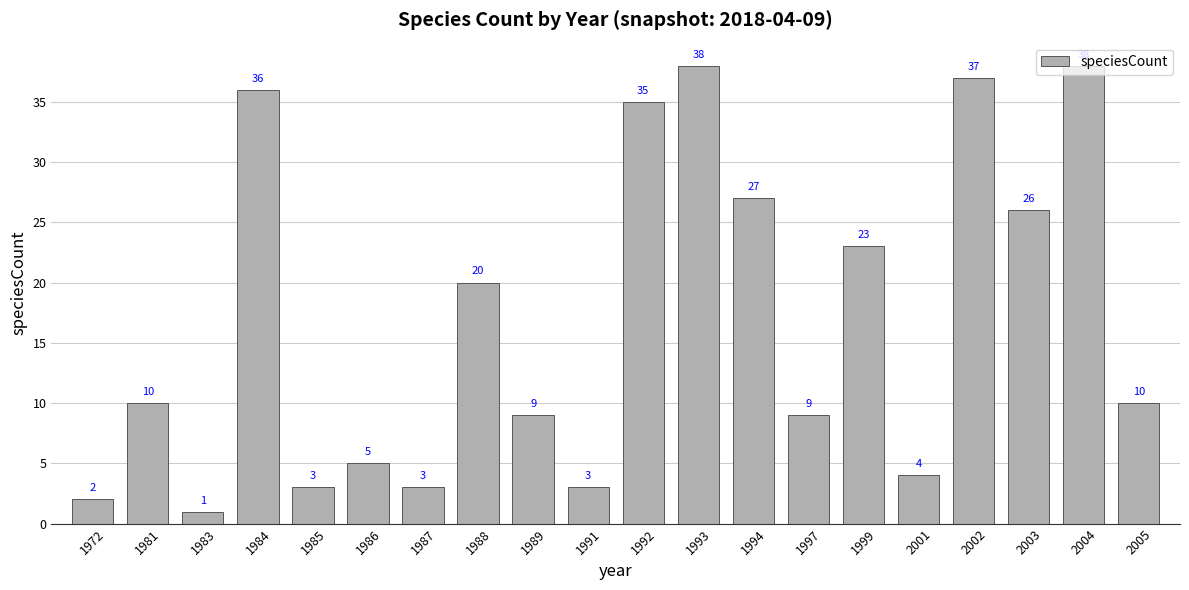

What is the value of the 16th bar from the left?

4